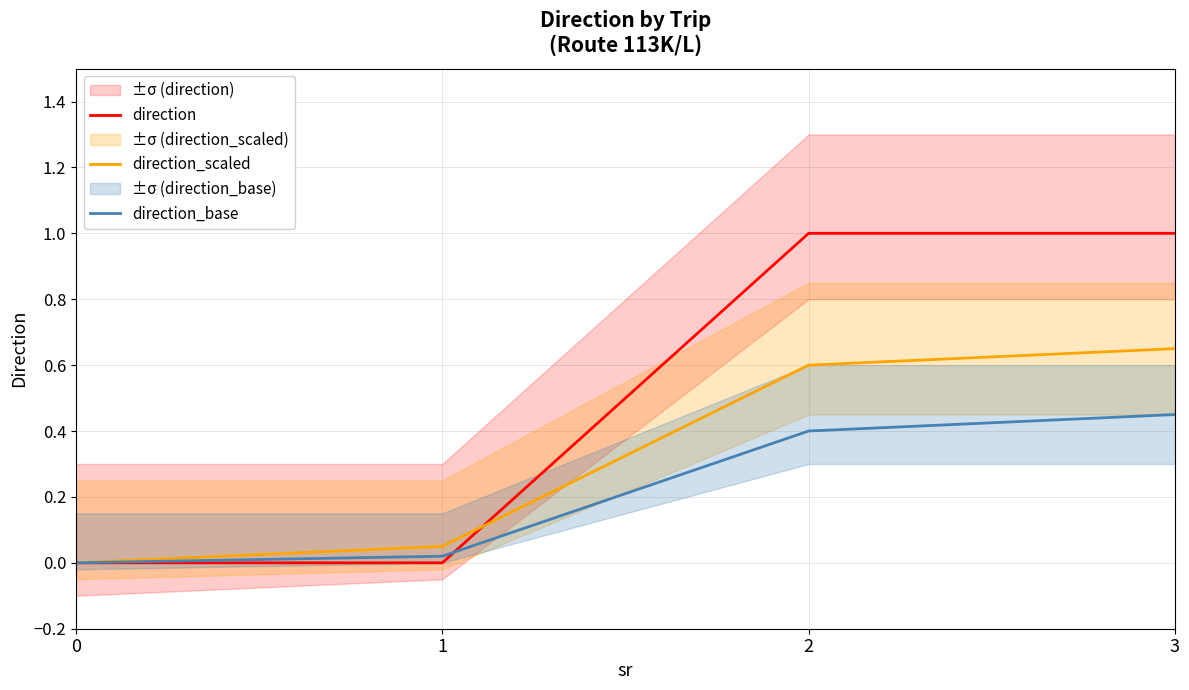

Is it true that direction_scaled equals 0.0 at 0?

True